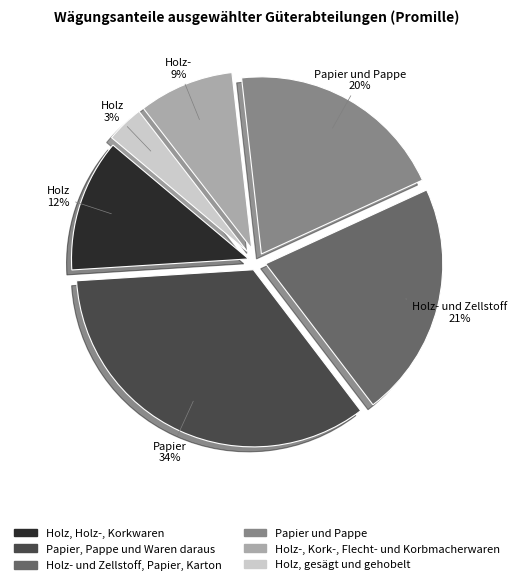

What is the smallest slice in the pie chart?

Holz, gesägt und gehobelt